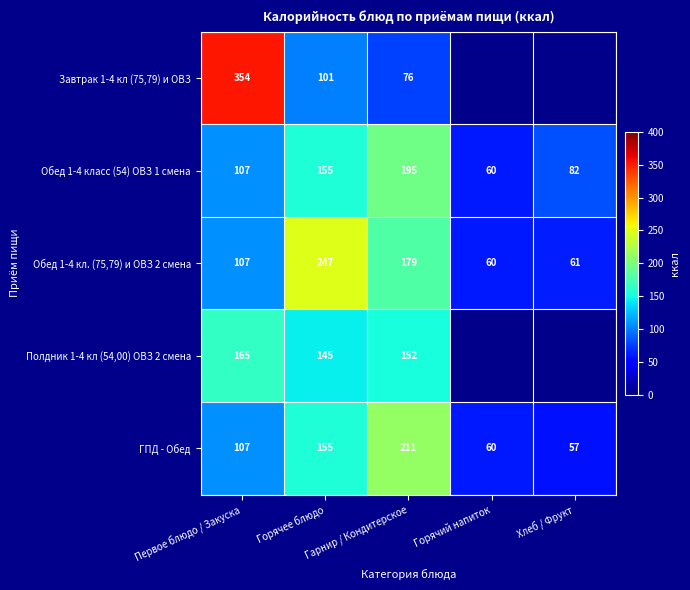

Which category has the highest value across all series?

Первое блюдо / Закуска